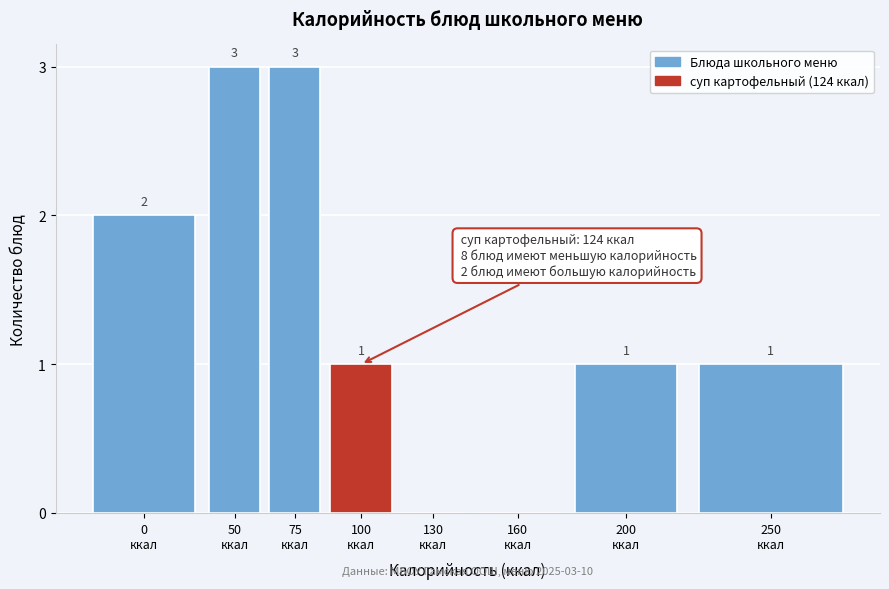

What is the sum of all values?

11